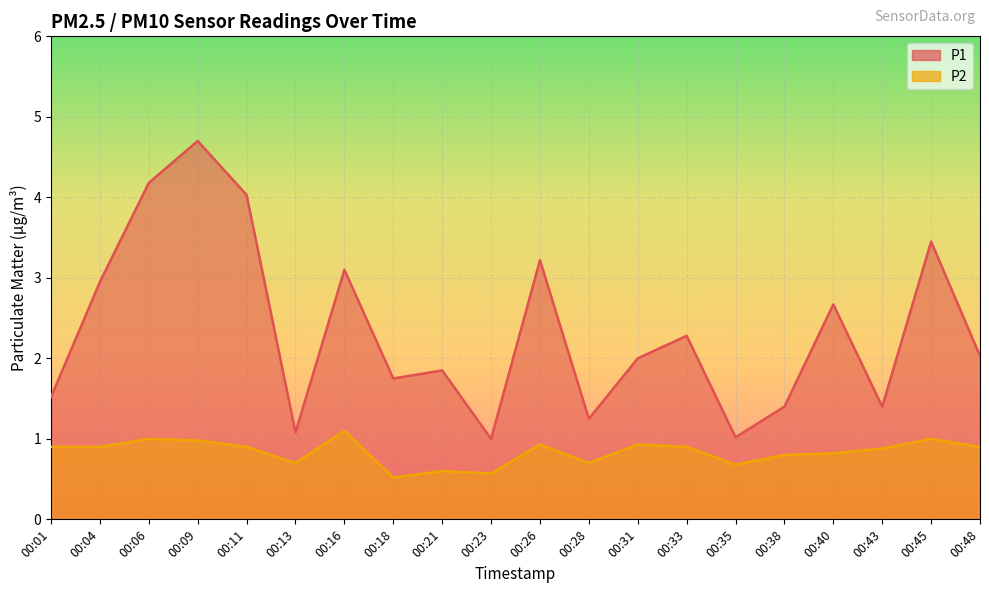

Which series changed the most between 00:06 and 00:11?

P1